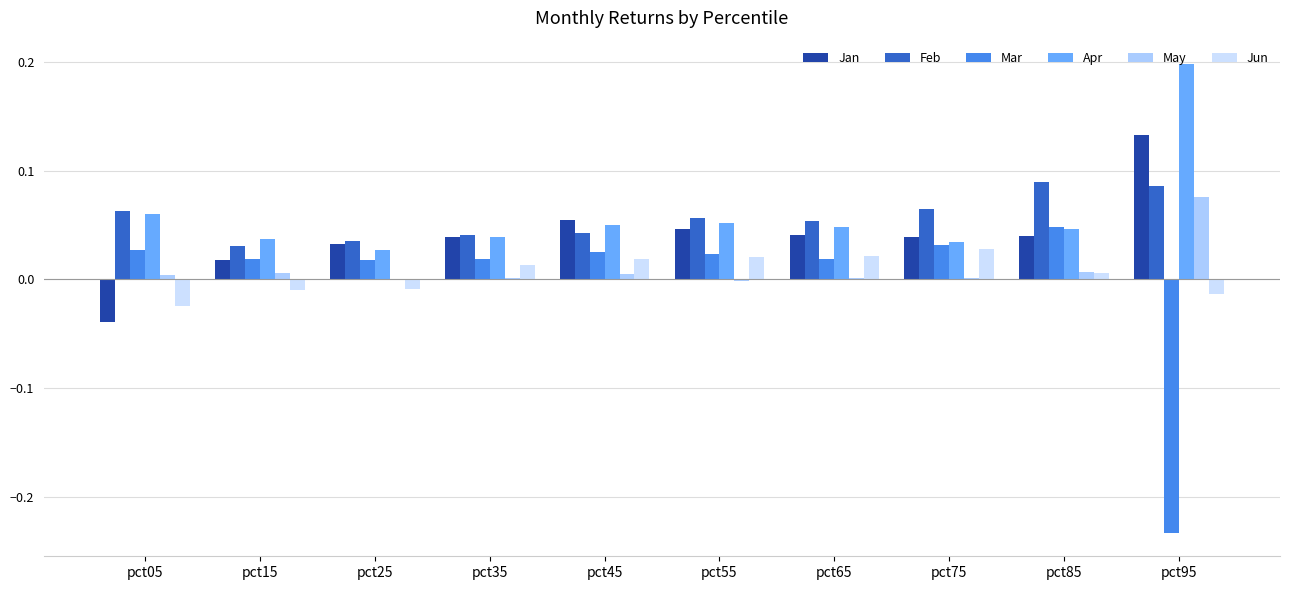

Are the bars horizontal?

No